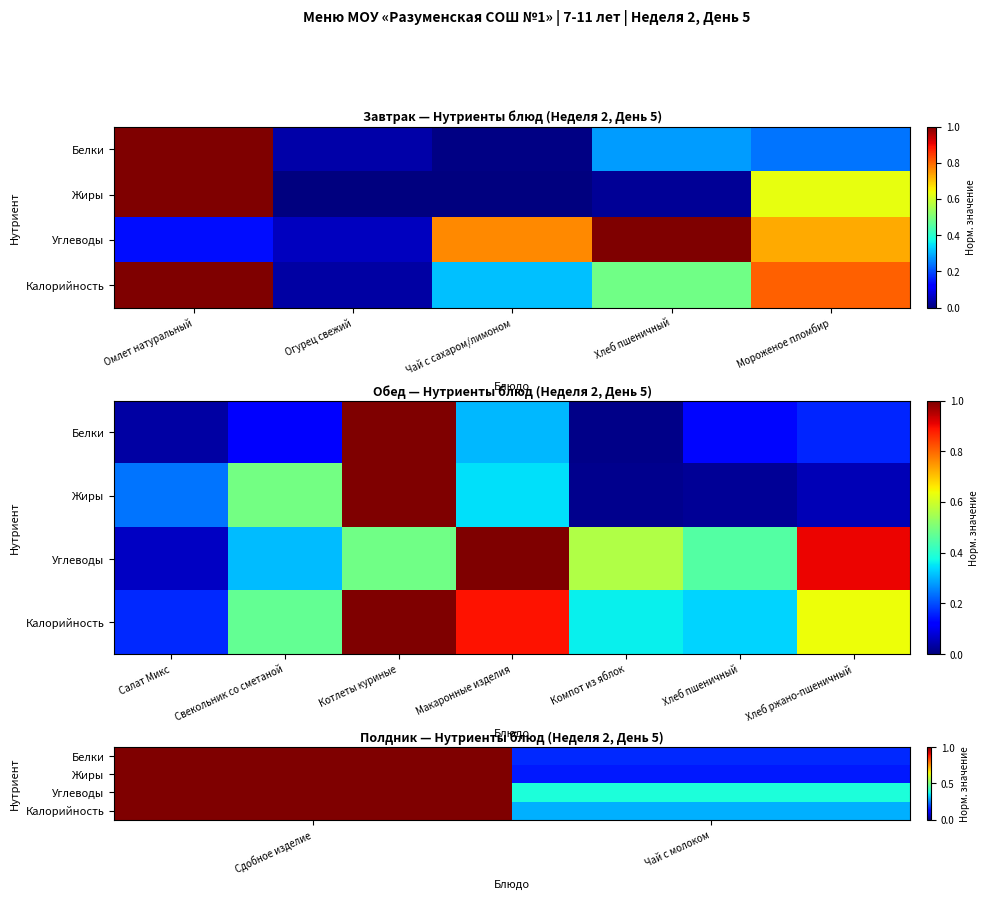

At which category does the chart reach its minimum across all series?

Чай с молоком